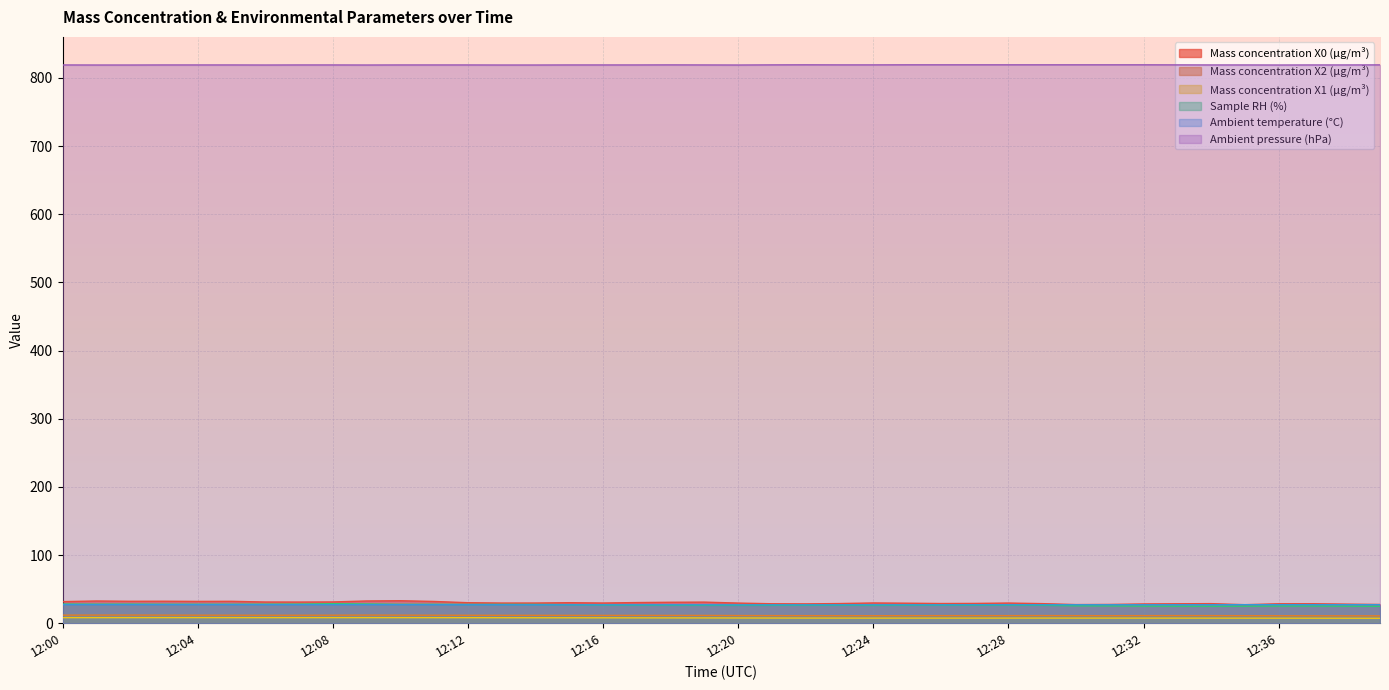

Reading right to left, extract all data points from this chart.

Mass concentration X0 (μg/m³): 27.5	28.0	28.6	28.5	27.2	28.7	28.5	28.3	27.6	27.3	28.7	29.6	29.0	28.9	29.4	29.7	28.8	28.4	28.5	29.6	30.9	30.7	30.3	29.6	30.1	29.6	29.6	30.1	31.9	33.0	32.6	31.2	31.0	31.1	32.1	32.0	32.3	32.2	32.6	31.7
Mass concentration X2 (μg/m³): 10.8	10.8	10.9	11.0	11.1	11.2	11.2	11.2	11.0	11.1	11.2	11.1	11.1	11.2	11.1	11.0	11.1	11.1	11.2	11.2	11.4	11.4	11.5	11.5	11.5	11.6	11.6	11.6	11.7	11.8	11.9	11.8	11.7	11.7	11.7	11.8	11.8	11.9	11.9	11.8
Mass concentration X1 (μg/m³): 7.2	7.3	7.3	7.4	7.4	7.5	7.5	7.5	7.5	7.5	7.5	7.5	7.5	7.5	7.5	7.5	7.5	7.6	7.6	7.7	7.8	7.8	7.9	7.9	8.0	8.0	8.1	8.1	8.1	8.2	8.2	8.2	8.2	8.2	8.2	8.2	8.2	8.2	8.2	8.2
Sample RH (%): 24.8	25.0	25.2	25.2	25.0	24.9	25.0	25.1	25.4	25.6	26.3	26.5	26.5	26.6	26.4	26.2	26.4	26.4	26.3	26.3	26.3	26.4	26.5	26.7	27.2	27.5	27.6	27.5	27.8	27.7	28.2	28.6	28.0	27.9	27.8	27.8	27.8	28.0	27.9	28.1
Ambient temperature (°C): 27.2	27.2	27.2	27.2	27.2	27.1	27.1	27.1	27.1	27.1	27.1	27.1	27.1	27.0	27.0	27.0	27.0	27.0	27.0	26.9	27.0	27.0	27.0	27.0	27.0	27.0	27.1	27.1	27.1	27.2	27.2	27.2	27.2	27.2	27.3	27.3	27.3	27.3	27.3	27.3
Ambient pressure (hPa): 819.1	819.0	819.0	818.9	819.0	819.0	819.1	819.2	819.2	819.2	819.2	819.2	819.2	819.2	819.2	819.1	819.1	819.2	819.1	818.9	819.0	819.1	819.0	819.0	819.0	818.9	818.9	819.0	819.0	819.0	818.9	819.0	819.0	818.9	819.0	819.0	819.0	818.9	818.9	819.0